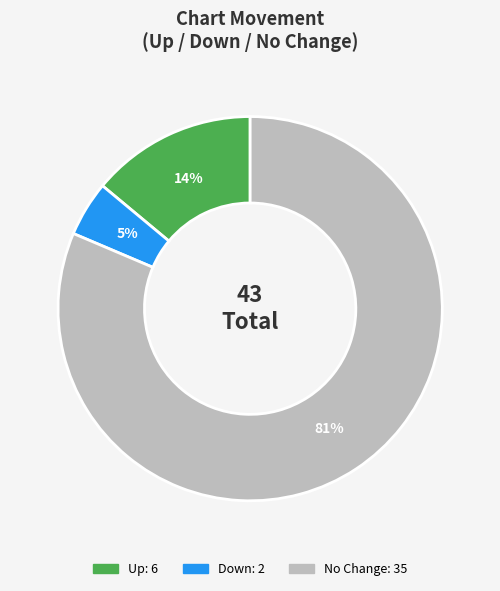

Is there any slice that represents more than half of the pie?

Yes